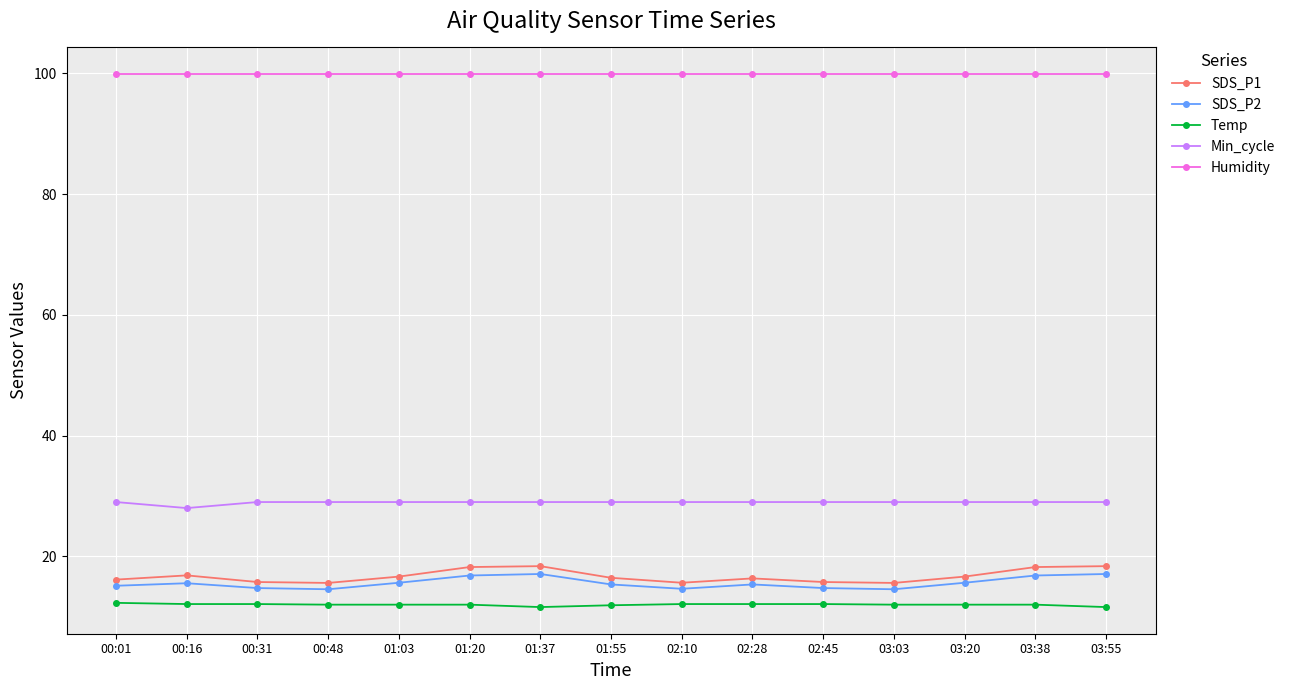

What is the difference between the highest and lowest values at 00:01?

87.6